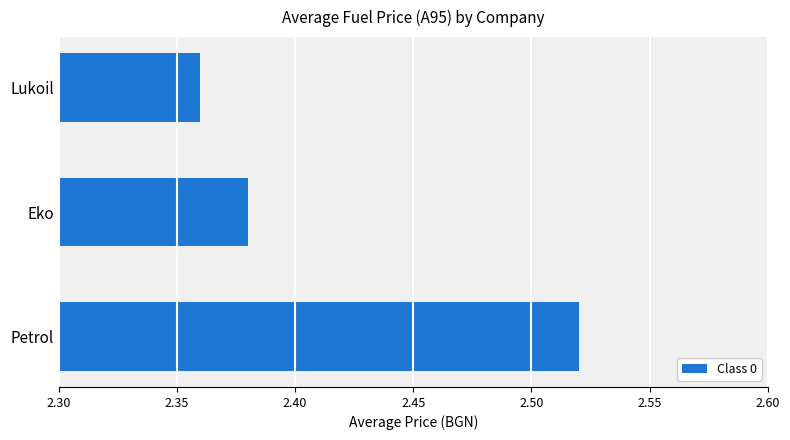

The value at Lukoil is 3.8. True or false?

False